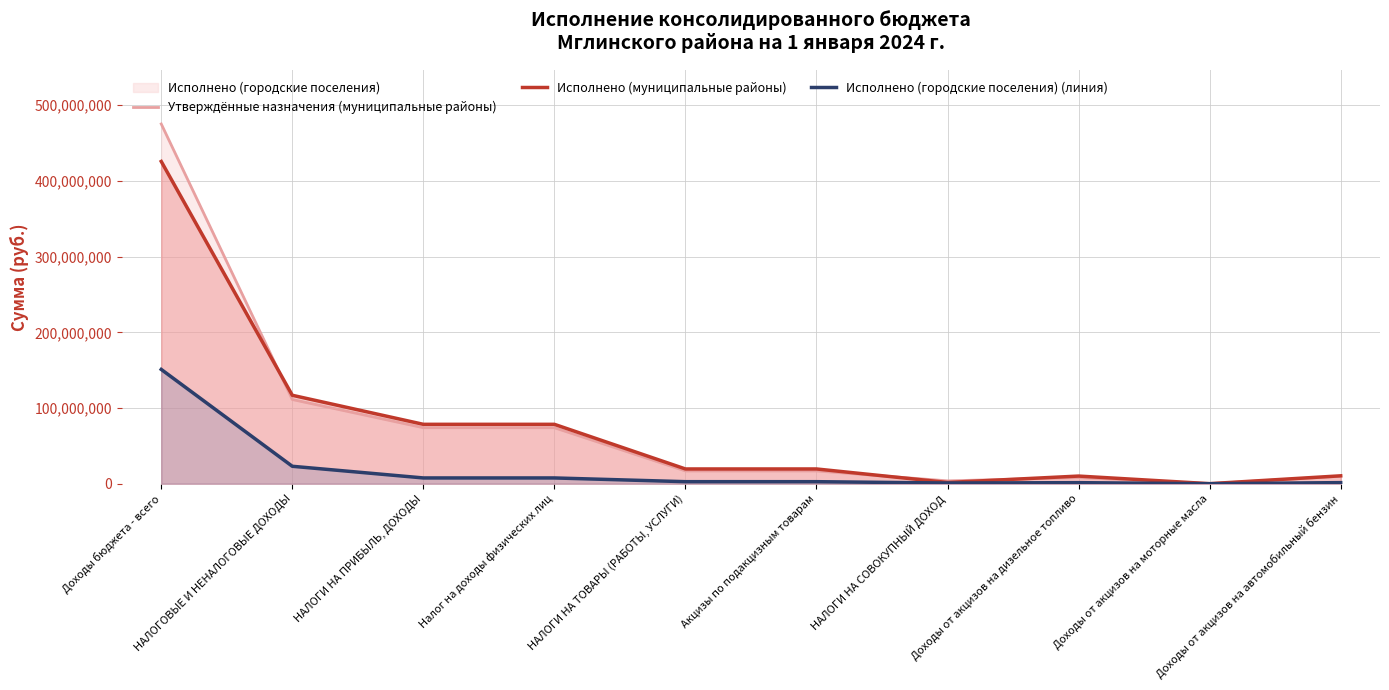

How many values in the Исполнено (муниципальные районы) series exceed 19484333?

6